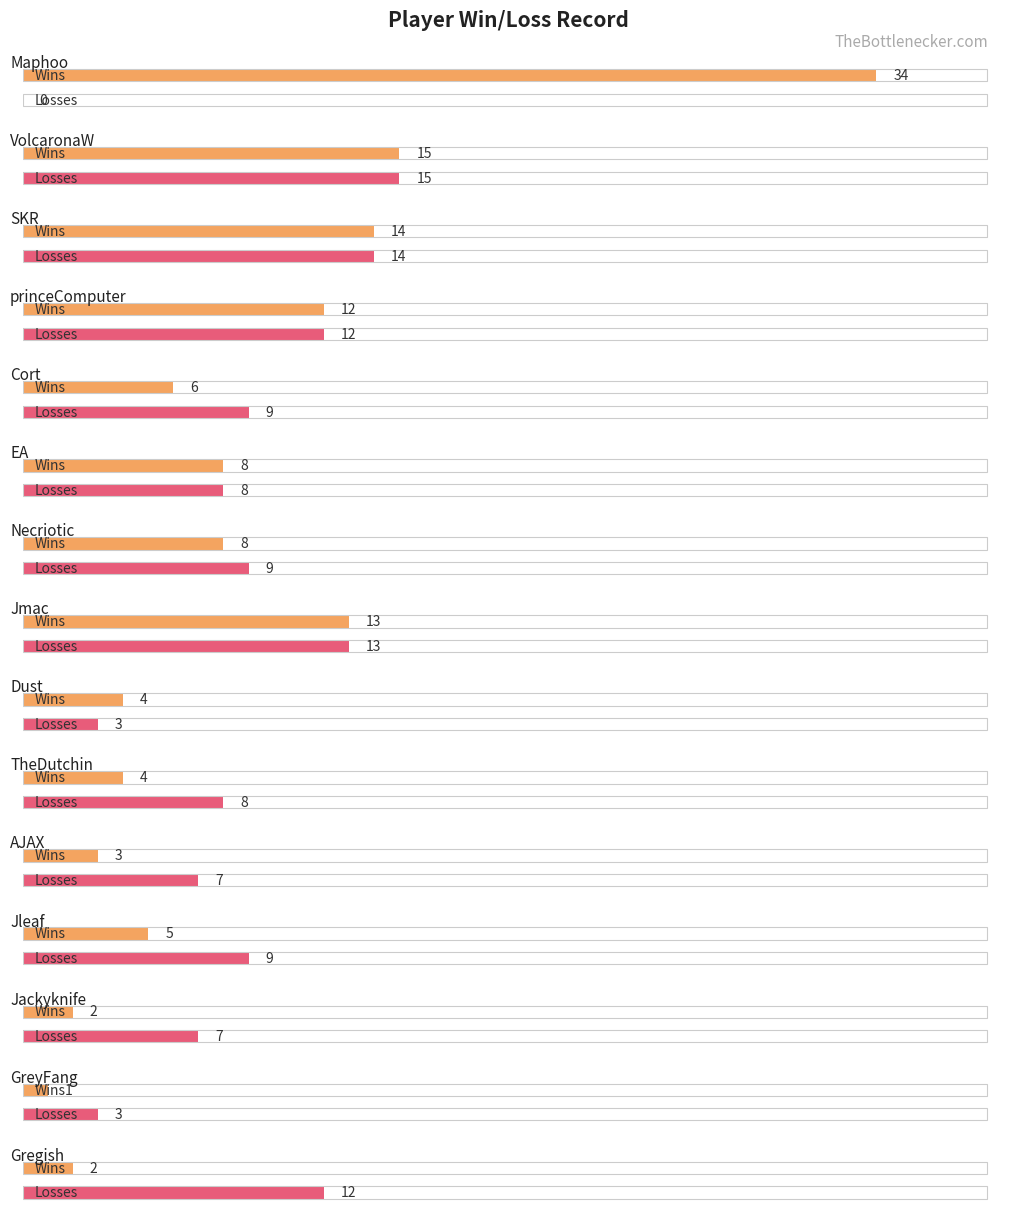

What are all the series names shown in the legend?

Wins, Losses